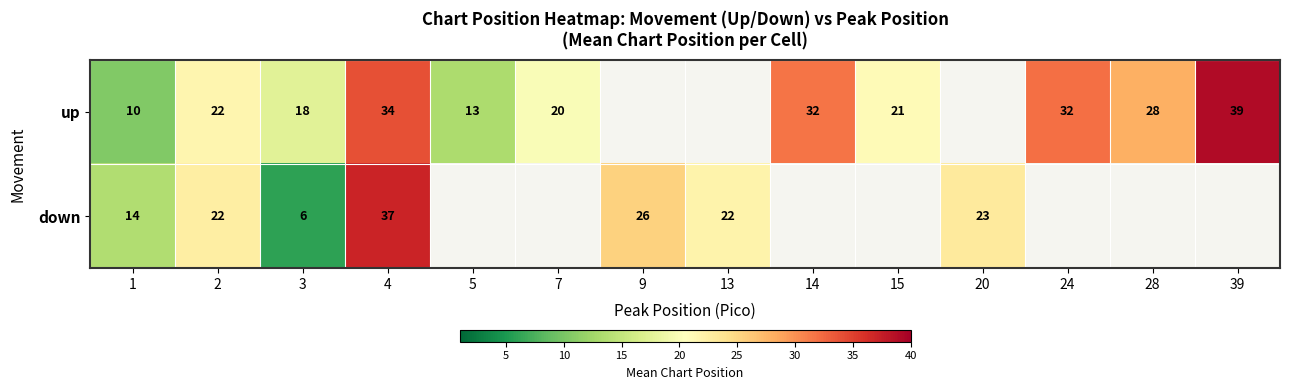

At which category does the chart reach its minimum across all series?

3